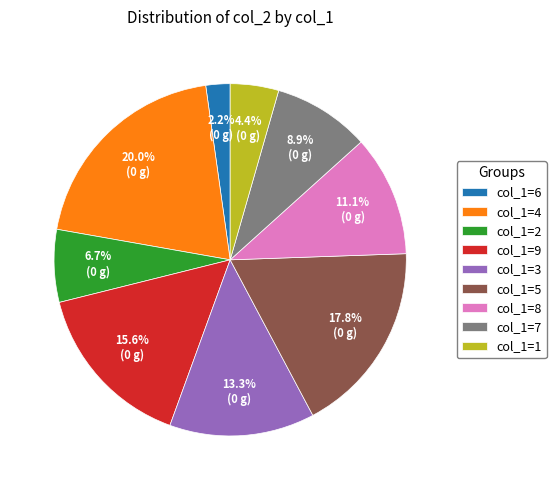

Combined, what portion of the pie is col_1=6 and col_1=7?

11.1%